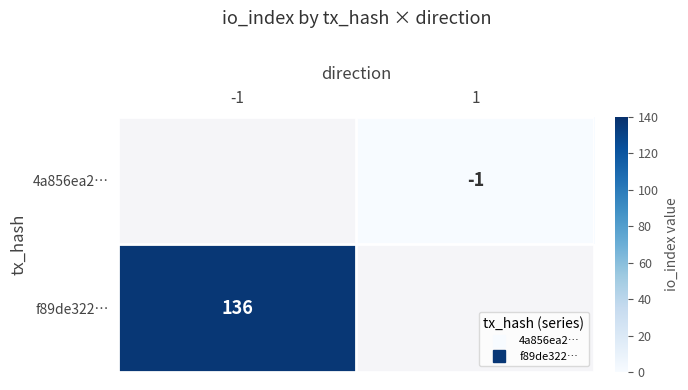

Is the value of 4a856ea2… at 1 greater than the value of f89de322… at 1?

No